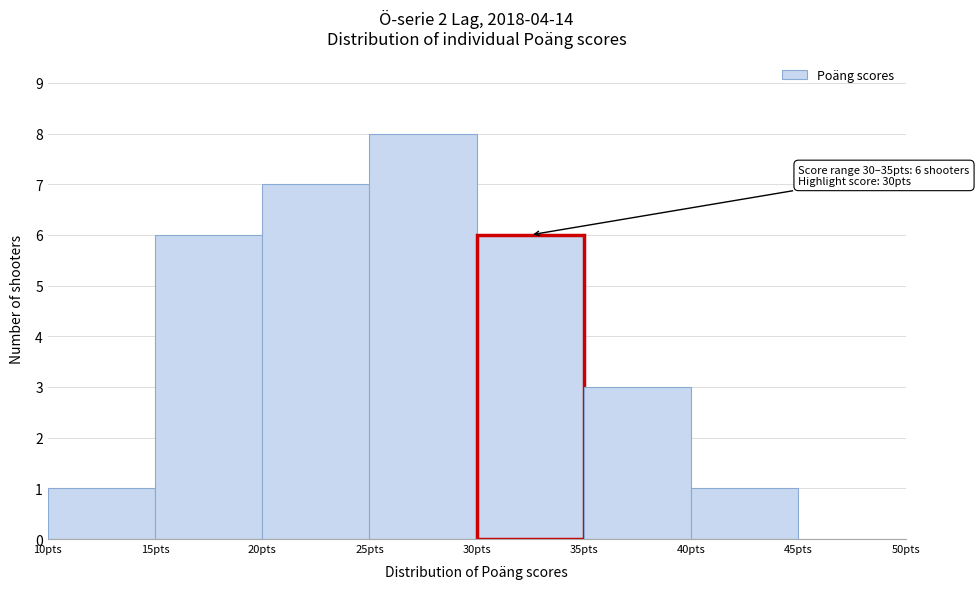

Which range on the x-axis has the tallest bar?

25 to 30